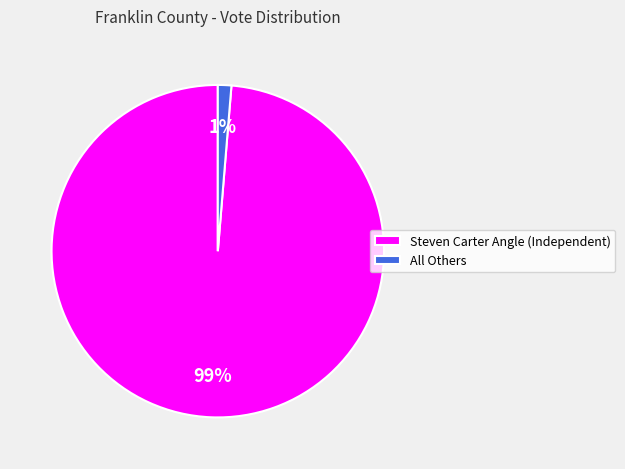

Count the number of slices in the pie.

2